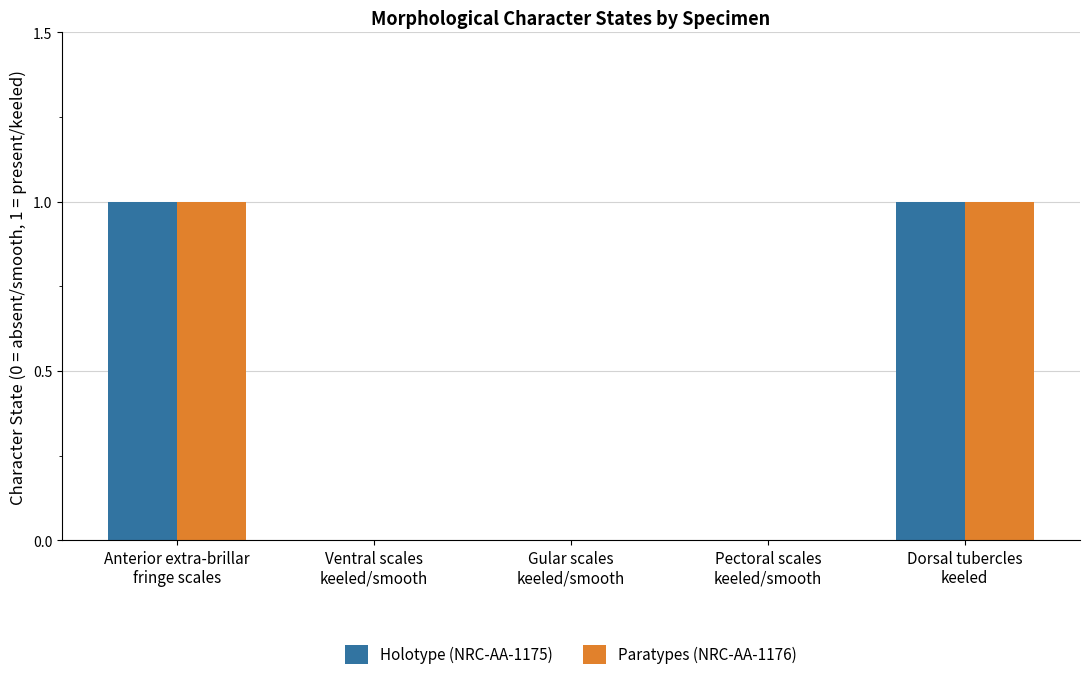

How many series are shown in this chart?

2